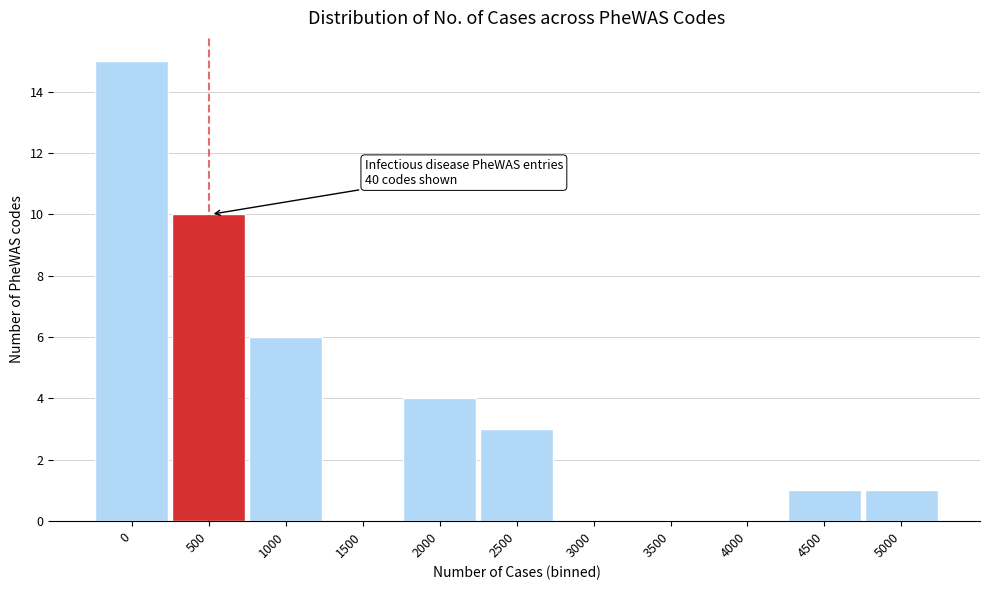

Reading right to left, what are all the values shown in this chart?

5000=1	4500=1	4000=0	3500=0	3000=0	2500=3	2000=4	1500=0	1000=6	500=10	0=15